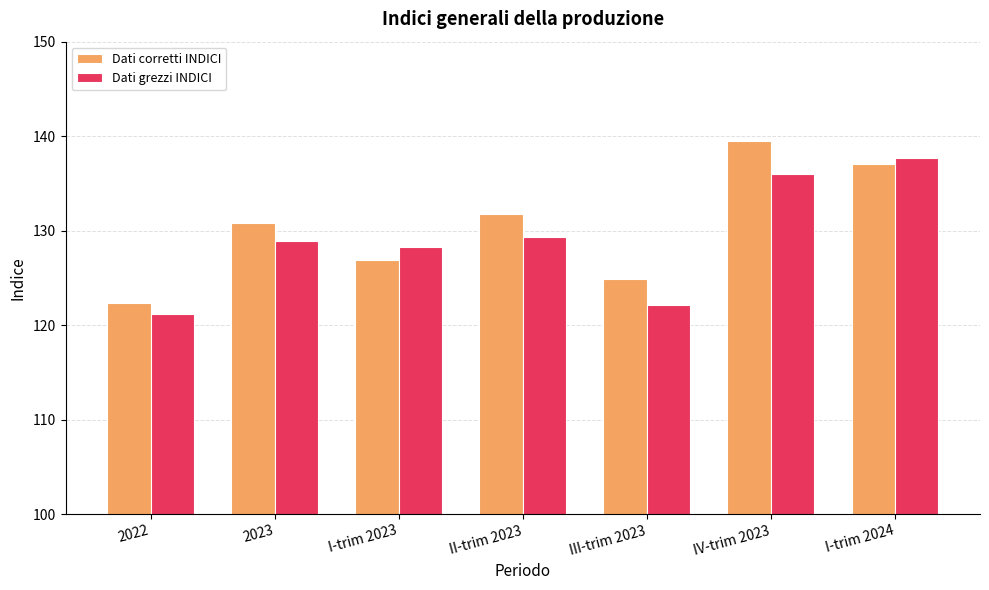

What is the difference between the Dati corretti INDICI values at I-trim 2024 and IV-trim 2023?

2.5